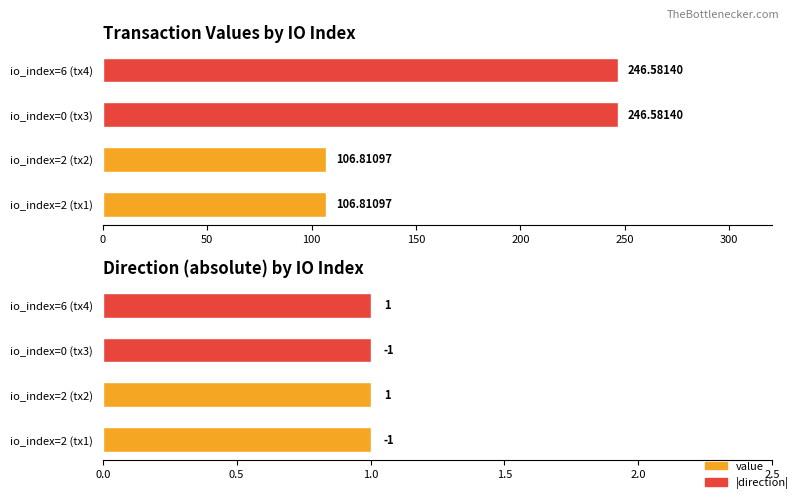

Is the value of value at 100 greater than the value of |direction| at 150?

Yes